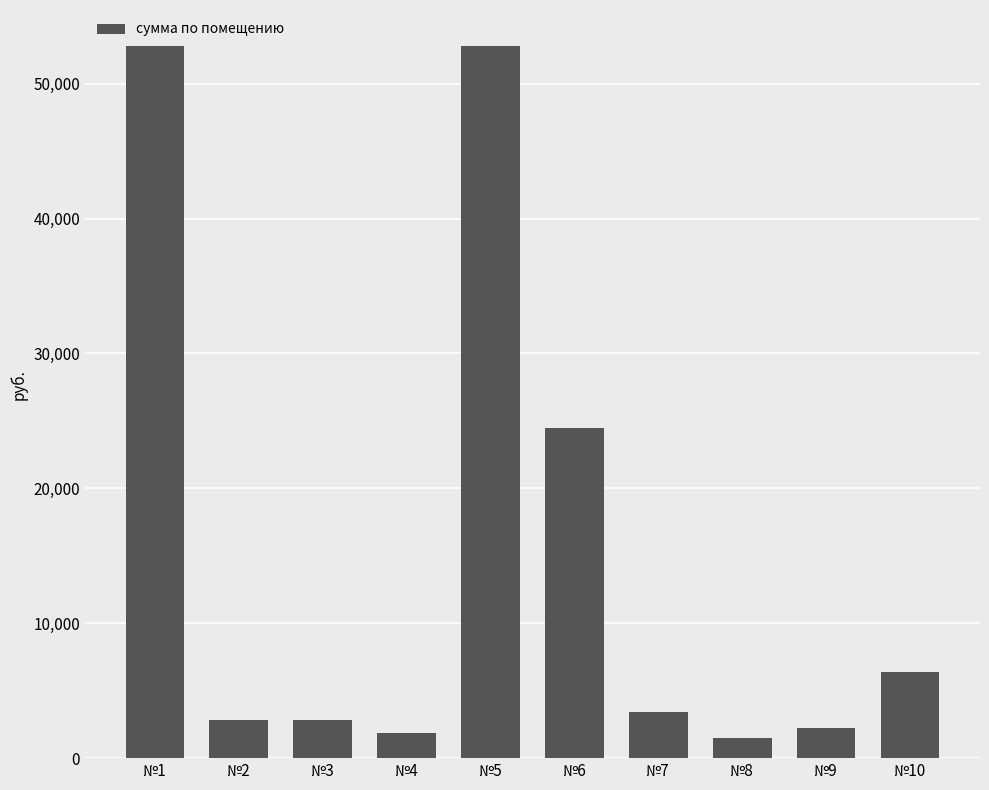

Does the chart contain any negative values?

No